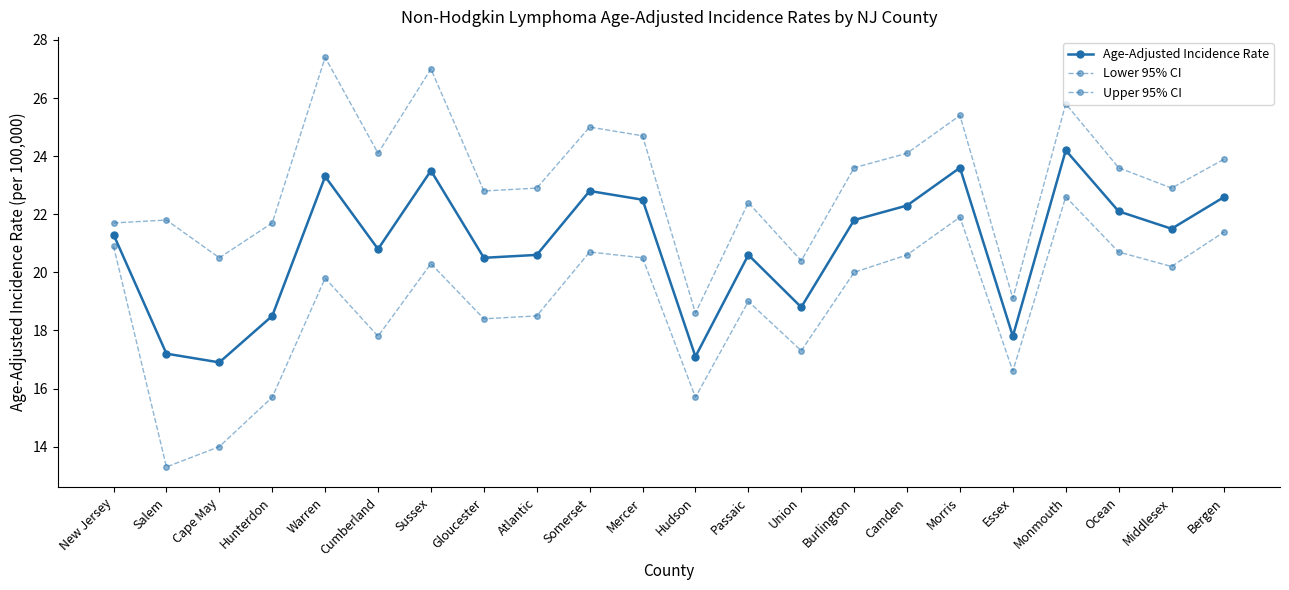

What is the label of the 2nd point from the left?

Salem